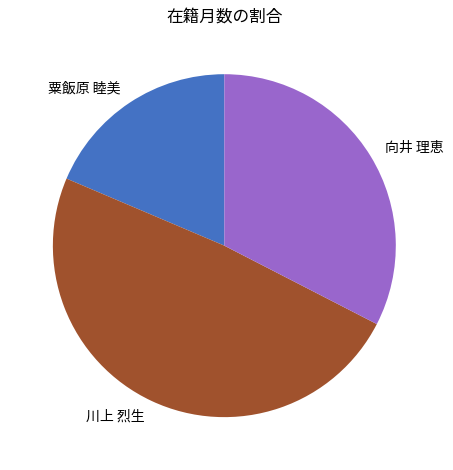

Which category has the smallest portion of the pie?

粟飯原 睦美